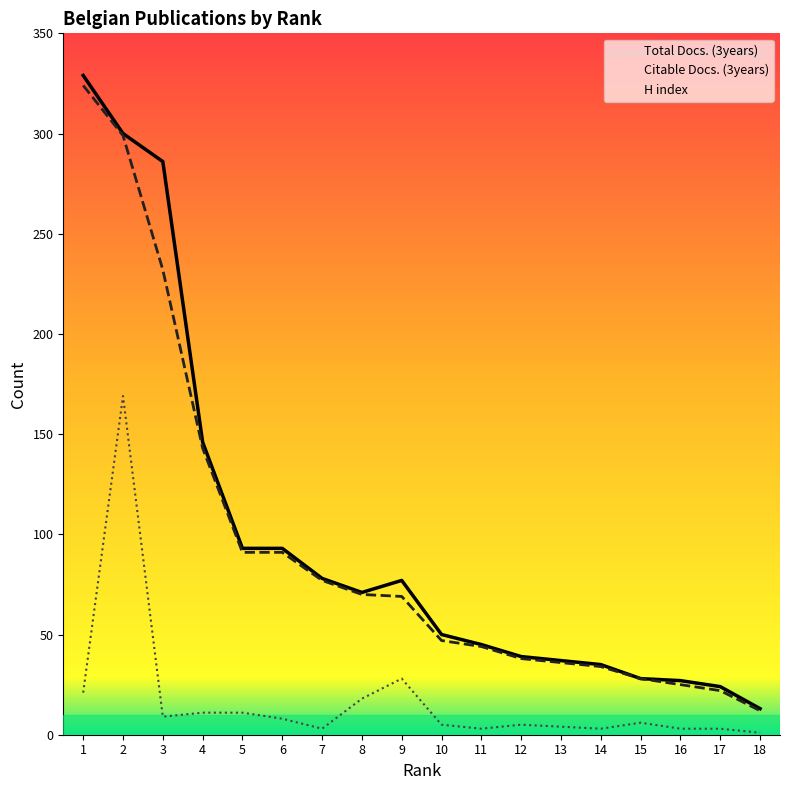

True or false: Total Docs. (3years) and Citable Docs. (3years) intersect in this chart.

False